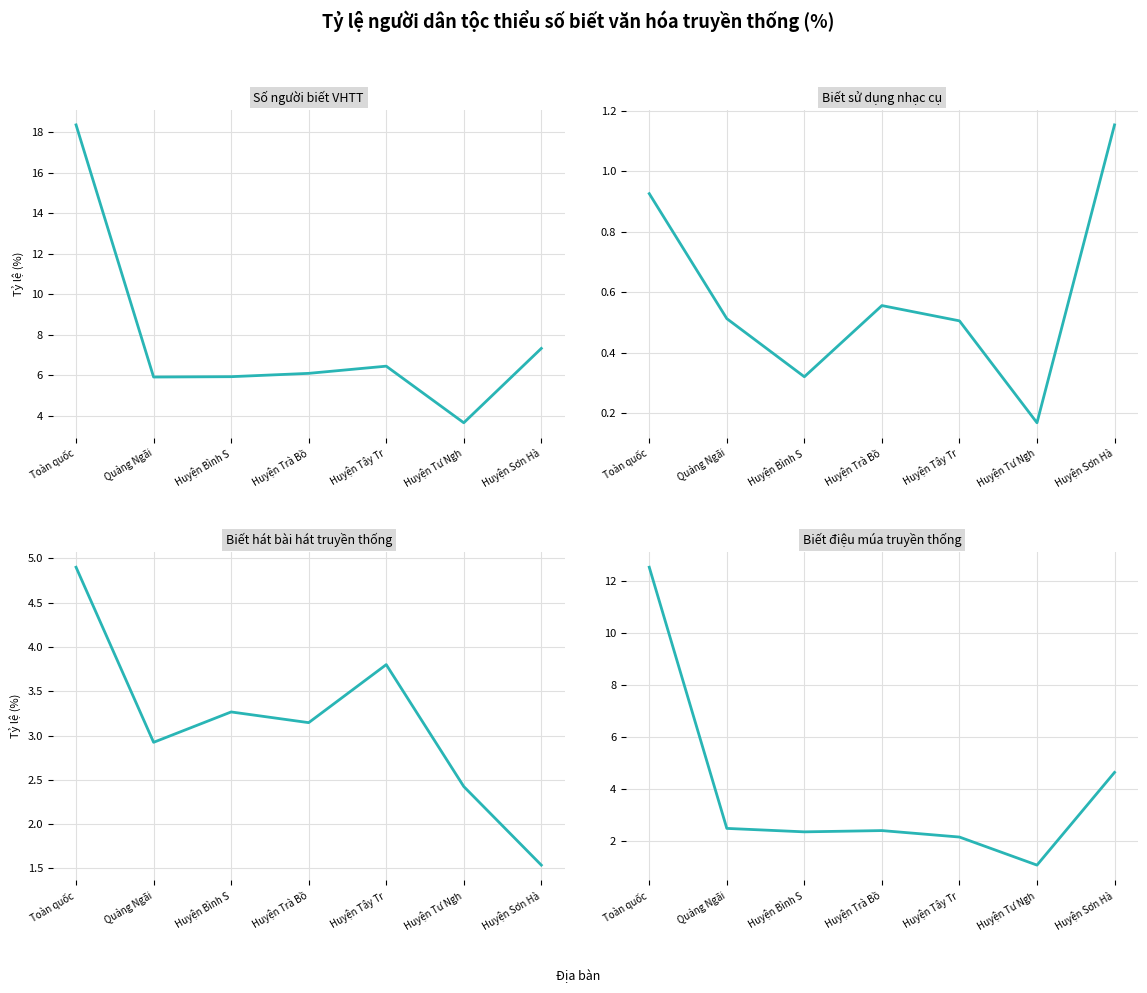

What is the label of the 1st point from the left?

Toàn quốc